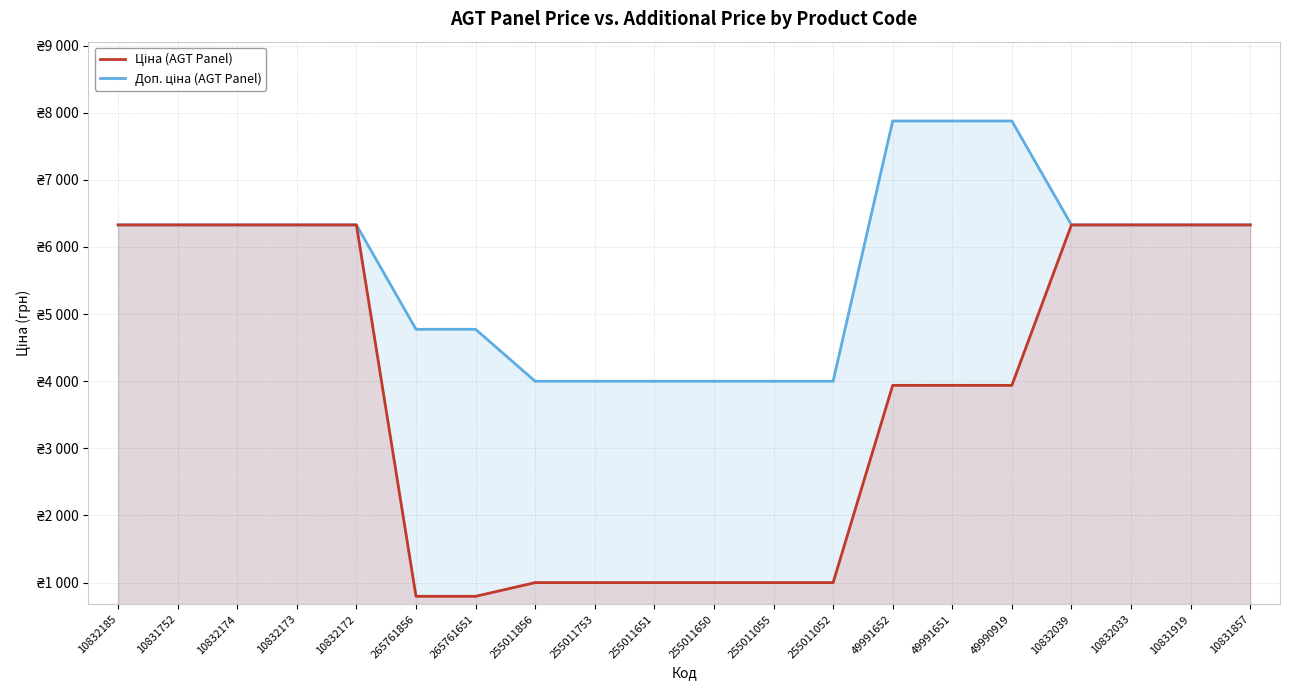

Between 10832039 and 255011055, which is larger?

10832039